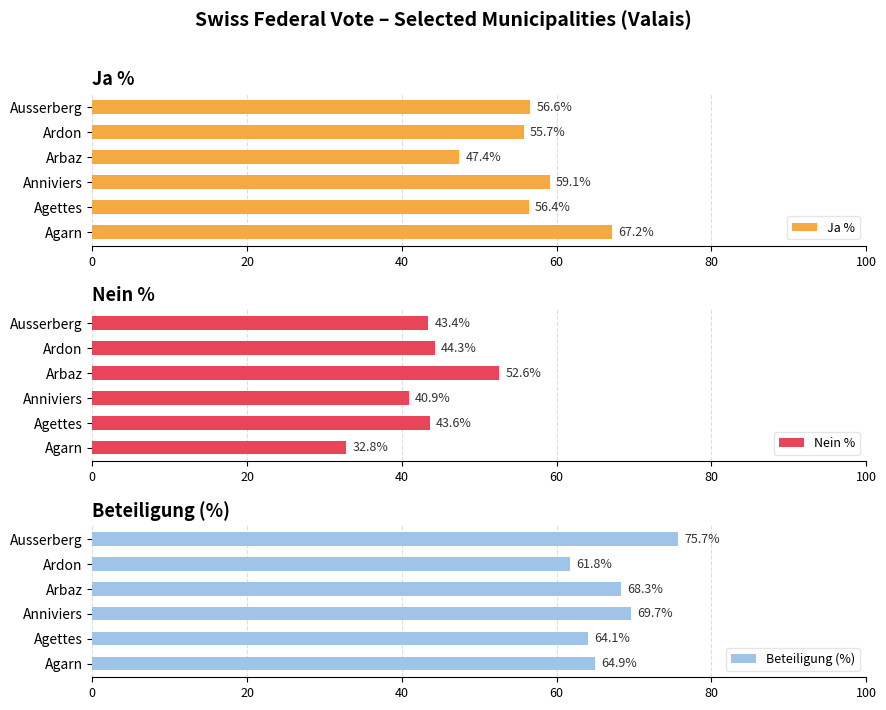

What is the approximate value of Ja % at Agettes?

56.4